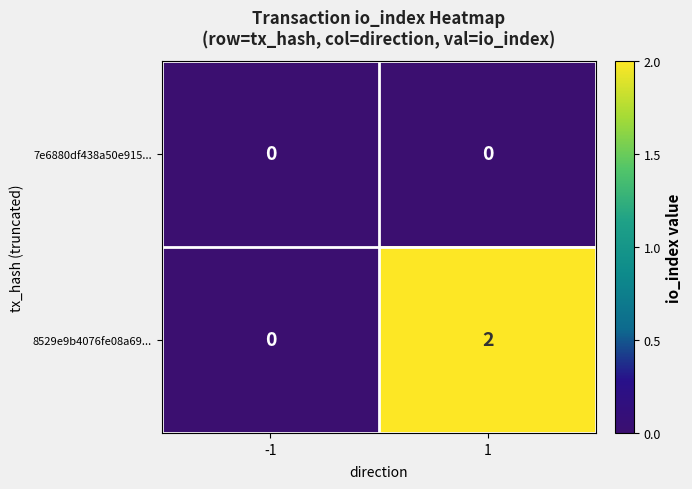

Reading left to right, what are all the values shown in this chart?

7e6880df438a50e915...: -1=0	1=0
8529e9b4076fe08a69...: -1=0	1=2